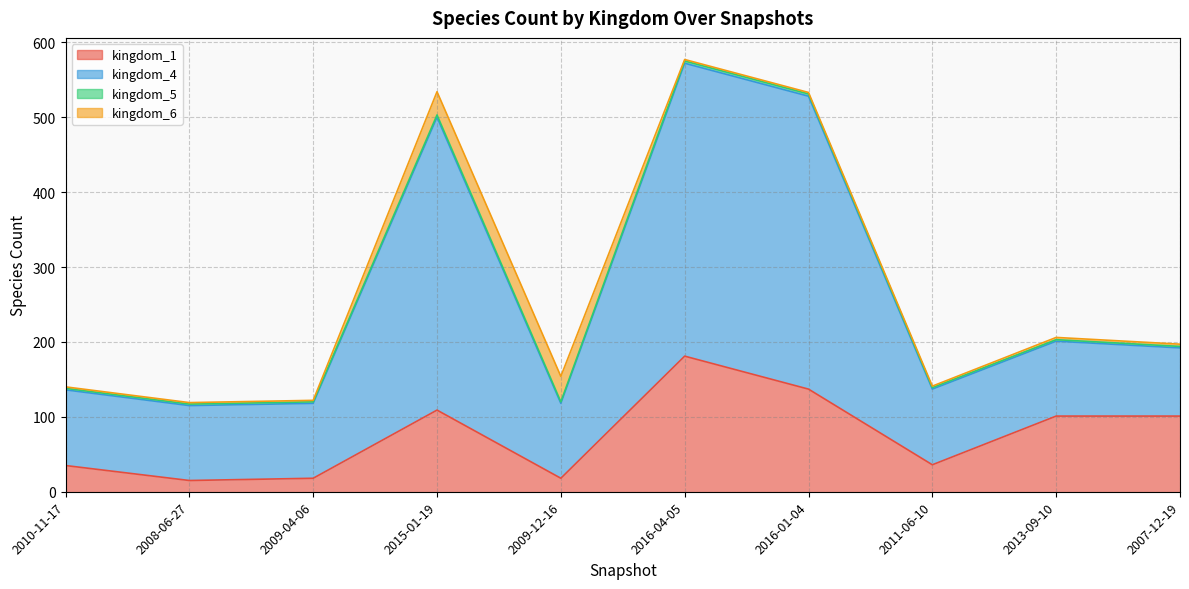

The value of kingdom_1 at 2008-06-27 is 15. True or false?

True